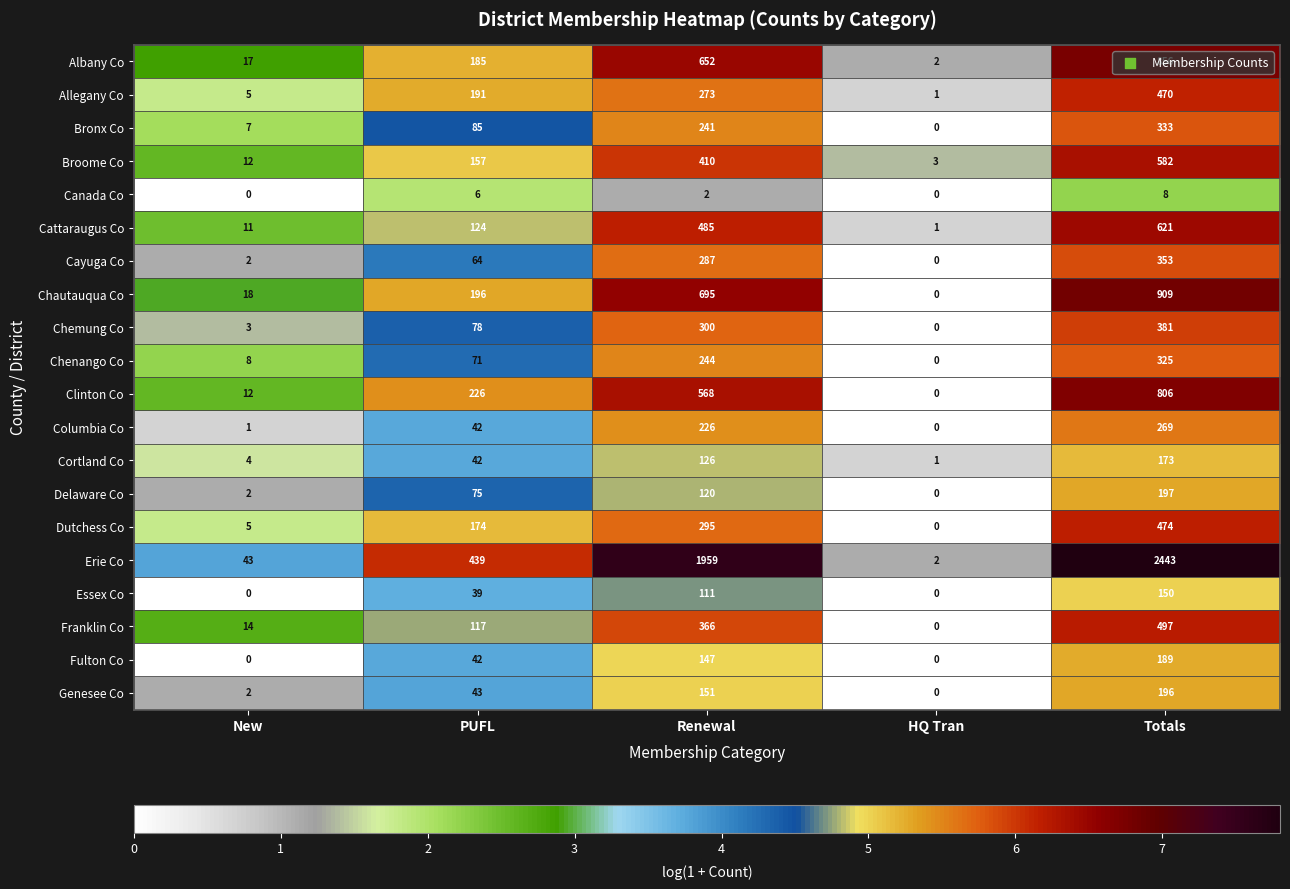

What is the highest value of the Cayuga Co series?

353